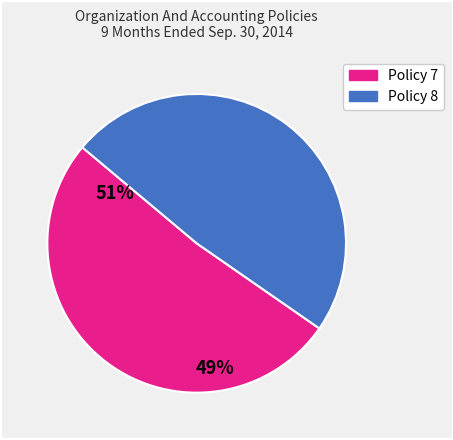

How many slices are in this pie chart?

2